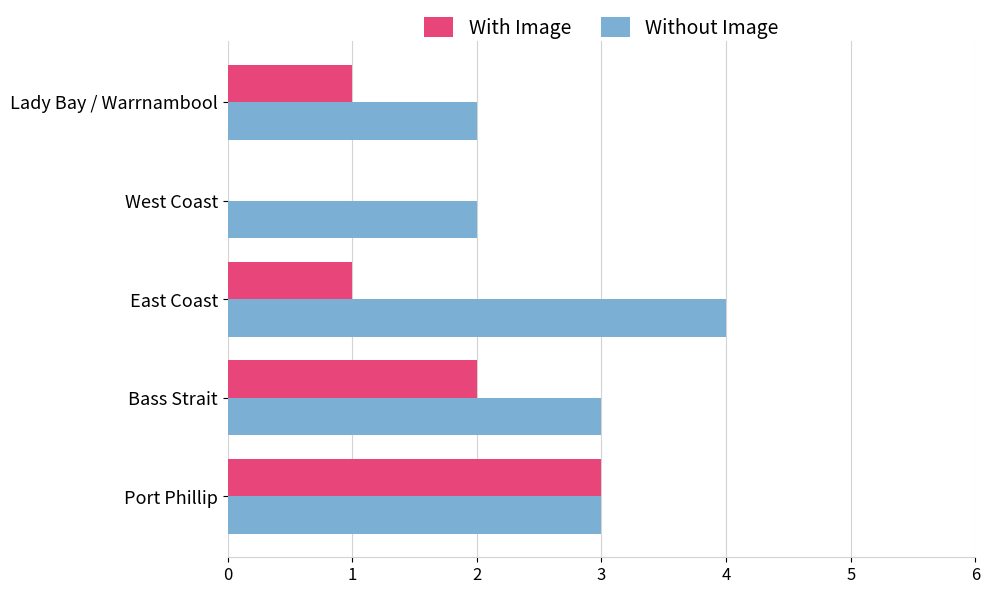

Is it true that Without Image equals 6 at East Coast?

False